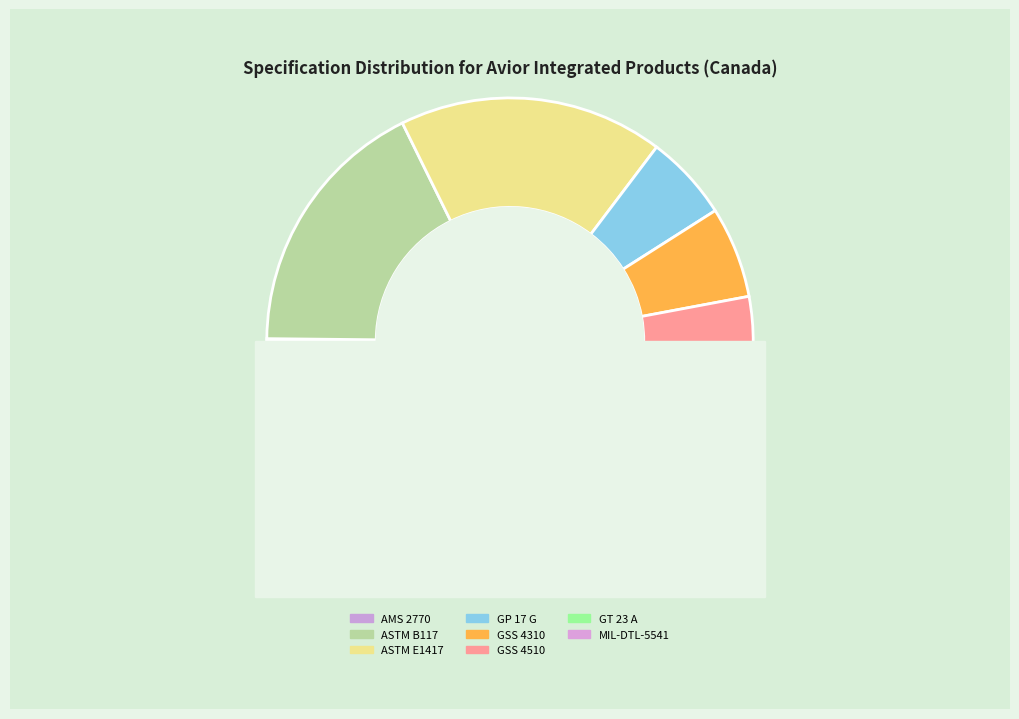

To the nearest percent, what is the average slice percentage?

12%